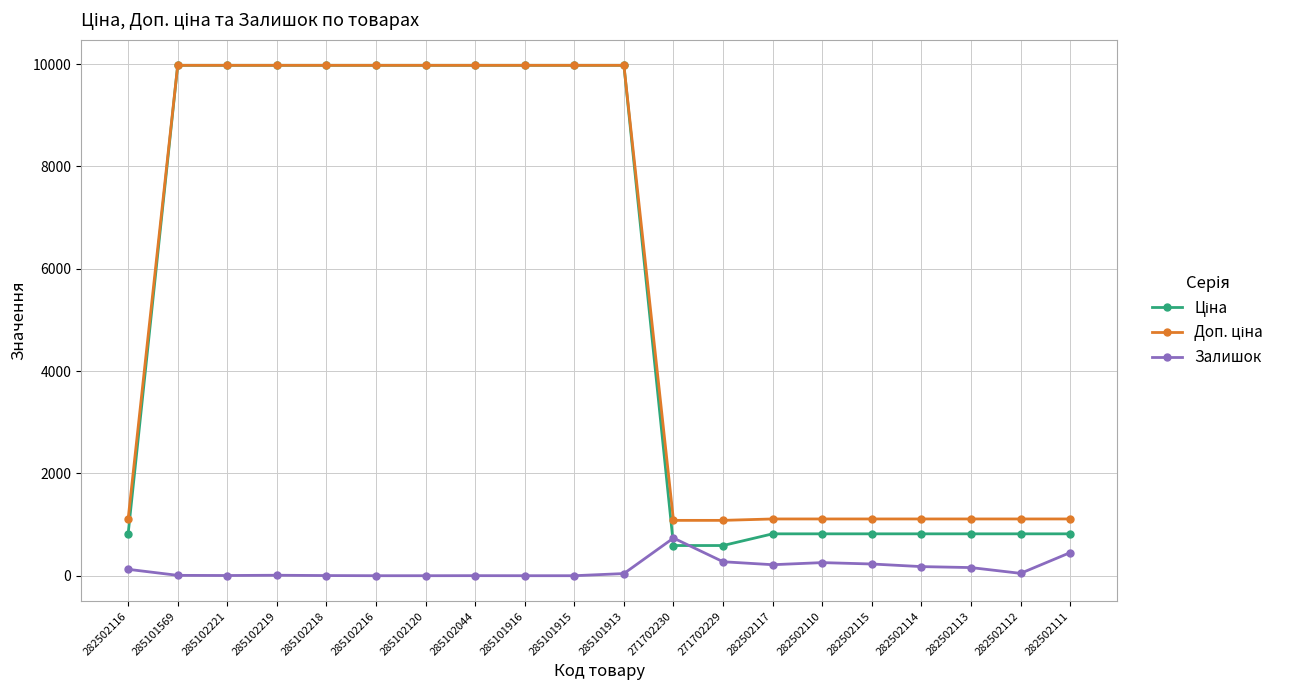

At how many categories does at least one series exceed 8563?

10